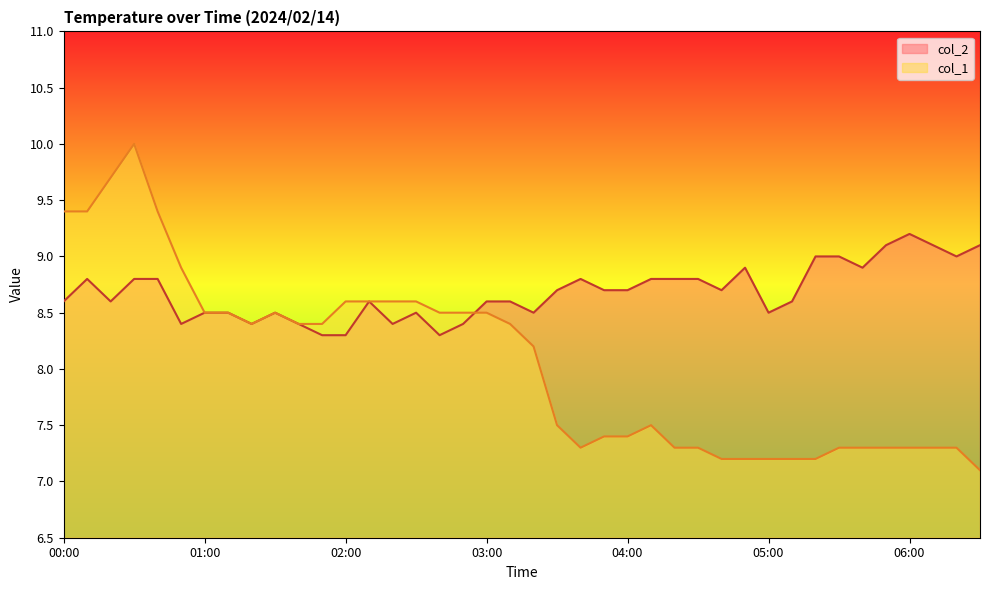

What is the difference between the second highest and minimum values in the col_2_line series?

0.8